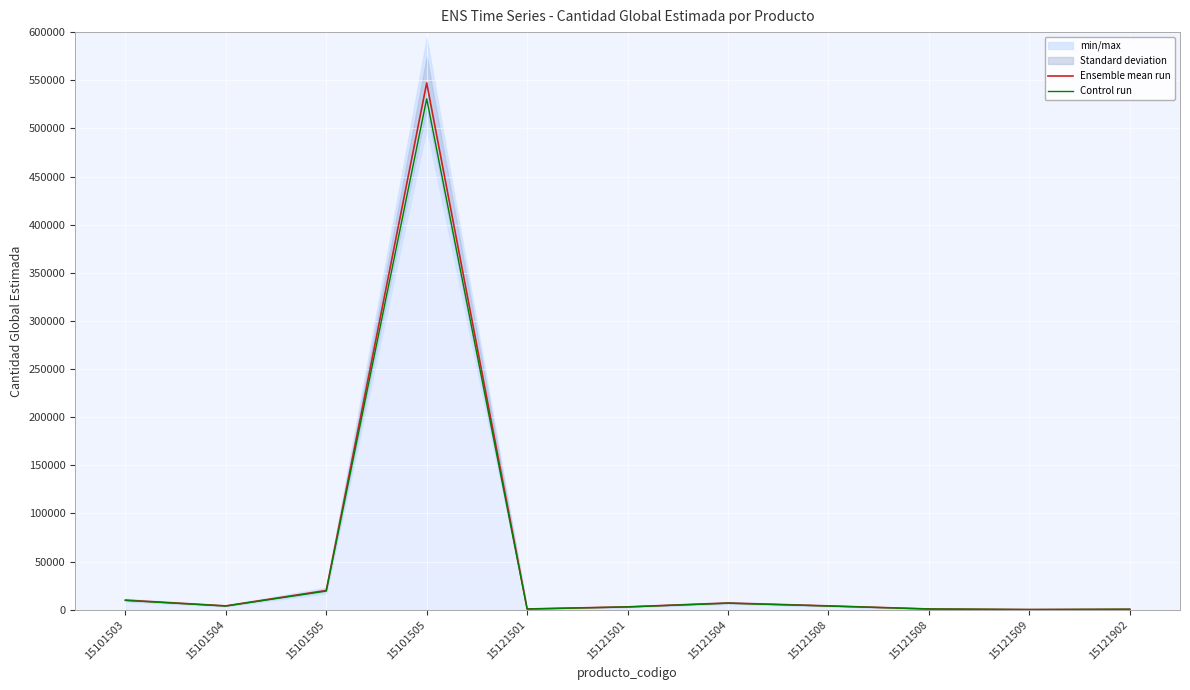

How many data points in Control run are less than 3880?

5